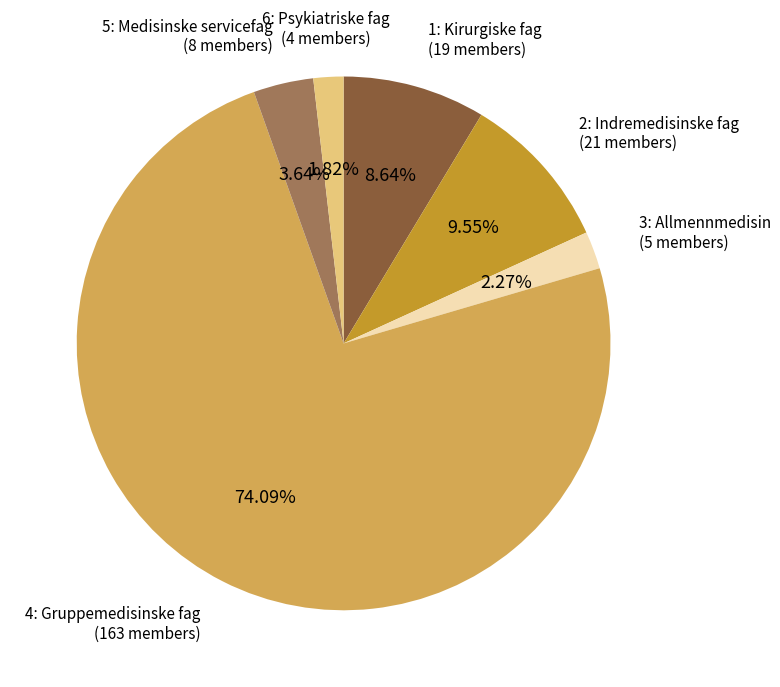

Is there a majority slice in this chart?

Yes